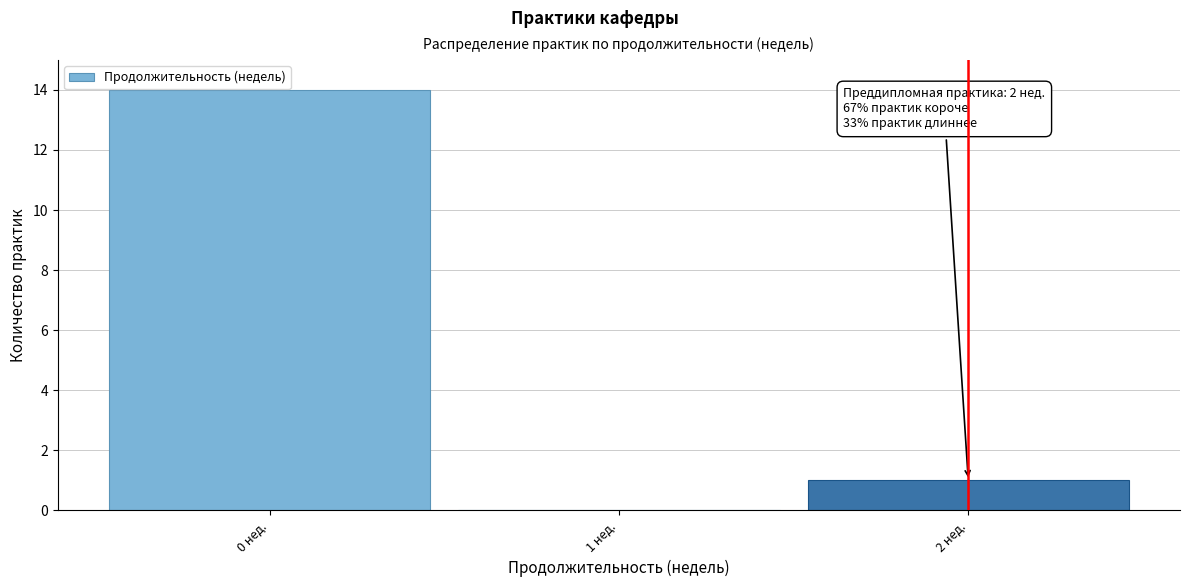

Which range on the x-axis has the tallest bar?

-0.5 to 0.5